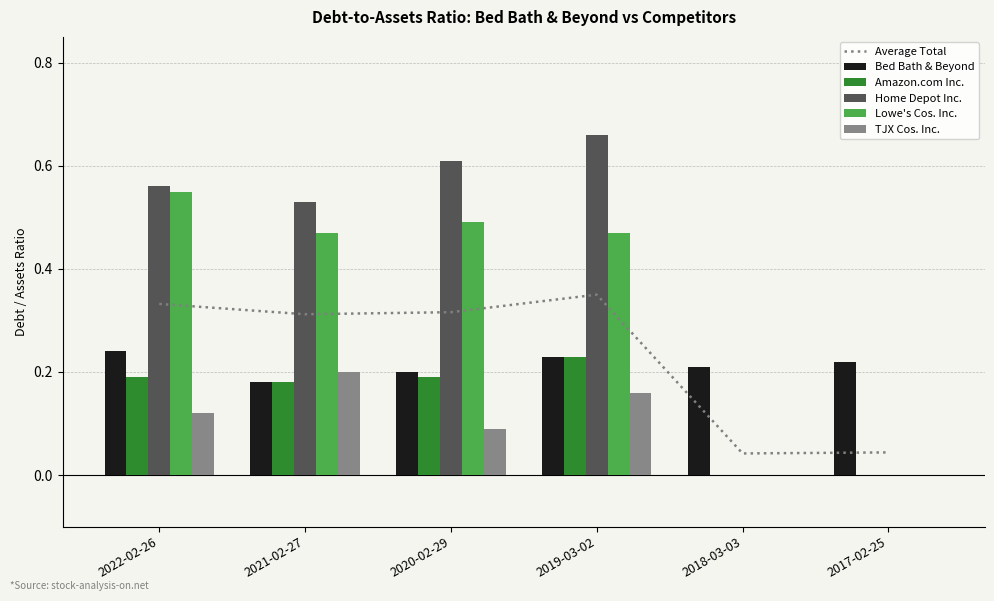

Rank the series at 2017-02-25 from lowest to highest value.

Amazon.com Inc., Home Depot Inc., Lowe's Cos. Inc., TJX Cos. Inc., Average Total, Bed Bath & Beyond